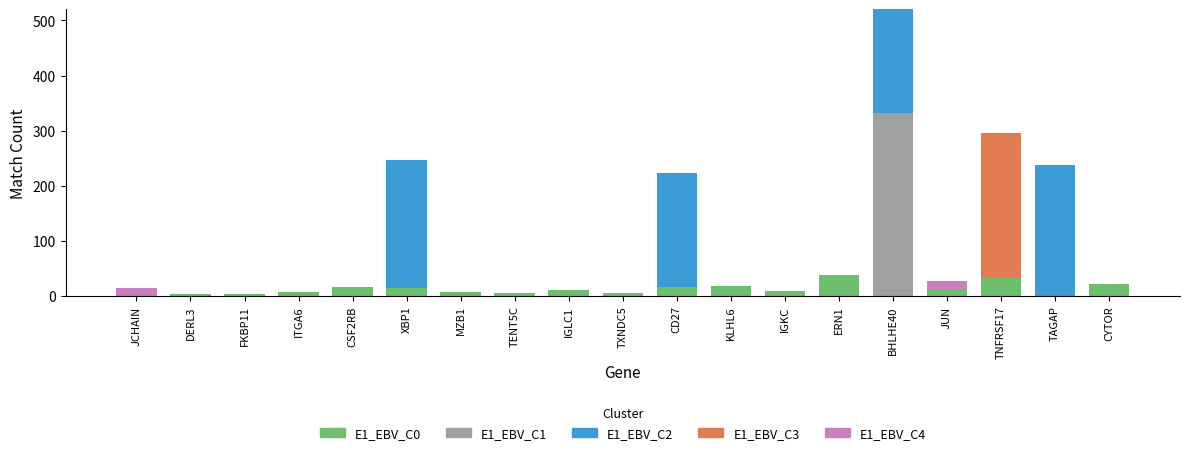

Are the bars grouped side by side (vs. stacked)?

No